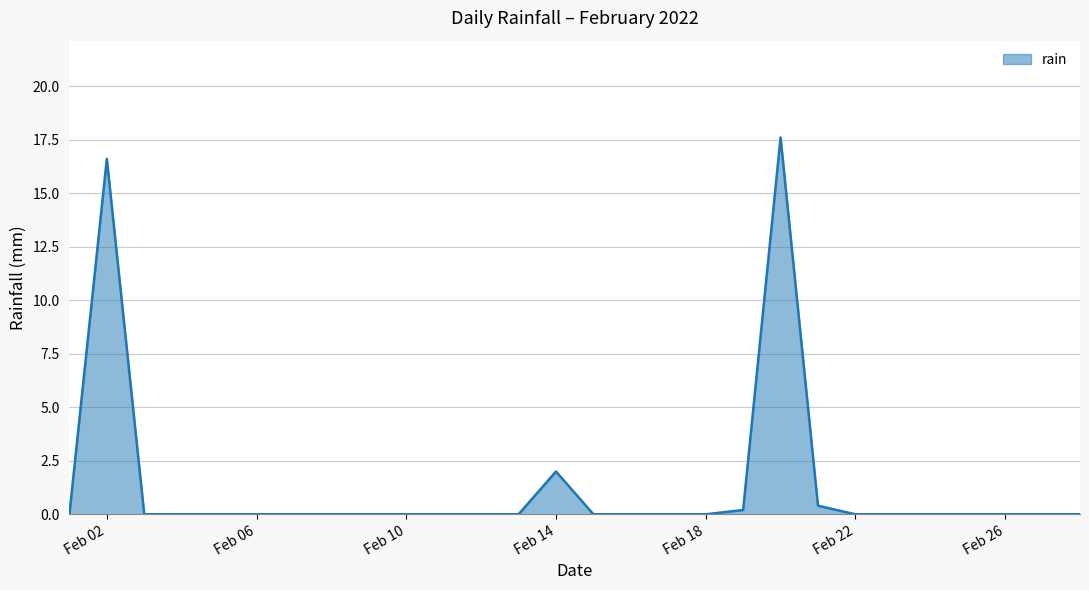

What is the difference between the maximum and minimum values?

17.6